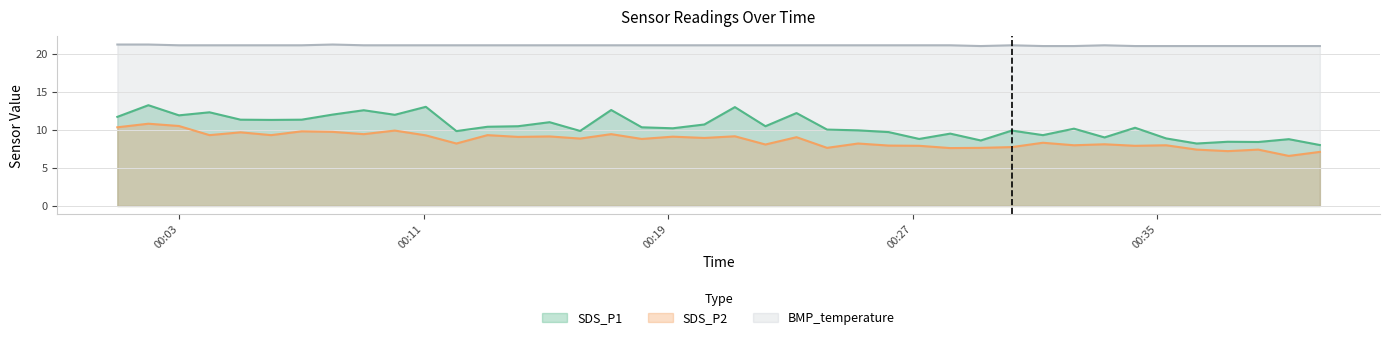

What is the minimum value shown in the chart?

6.6